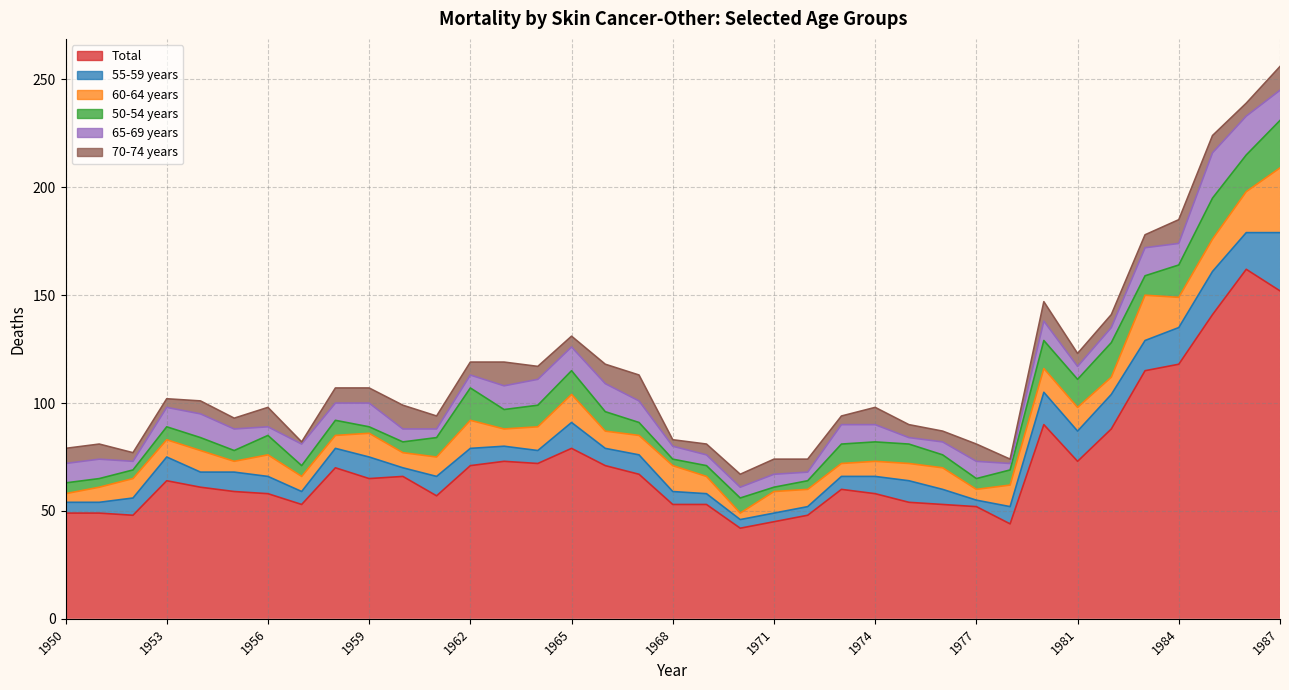

Which has a higher value, 1963 or 1954?

1963